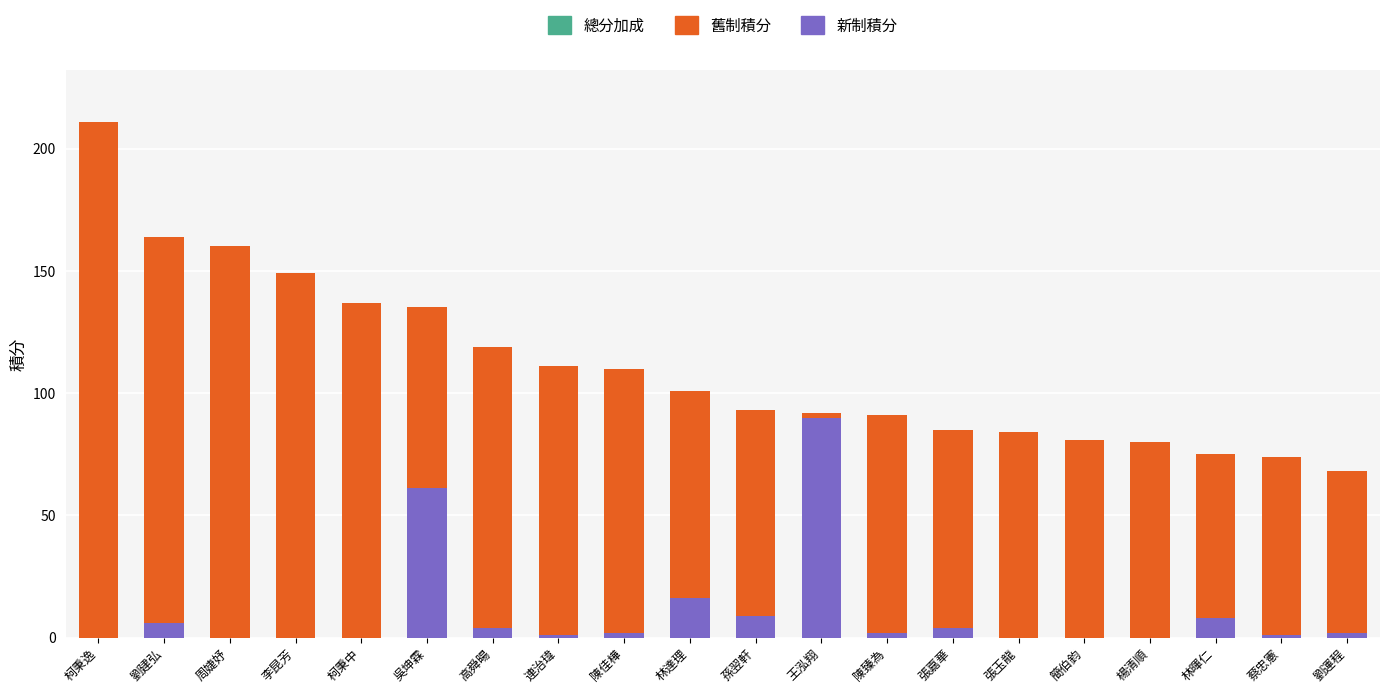

What is the total value across all series at 李昆芳?

149